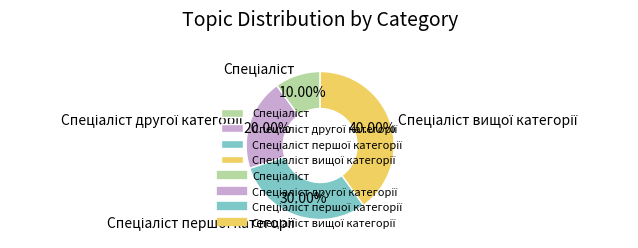

Is there any slice that represents more than half of the pie?

No